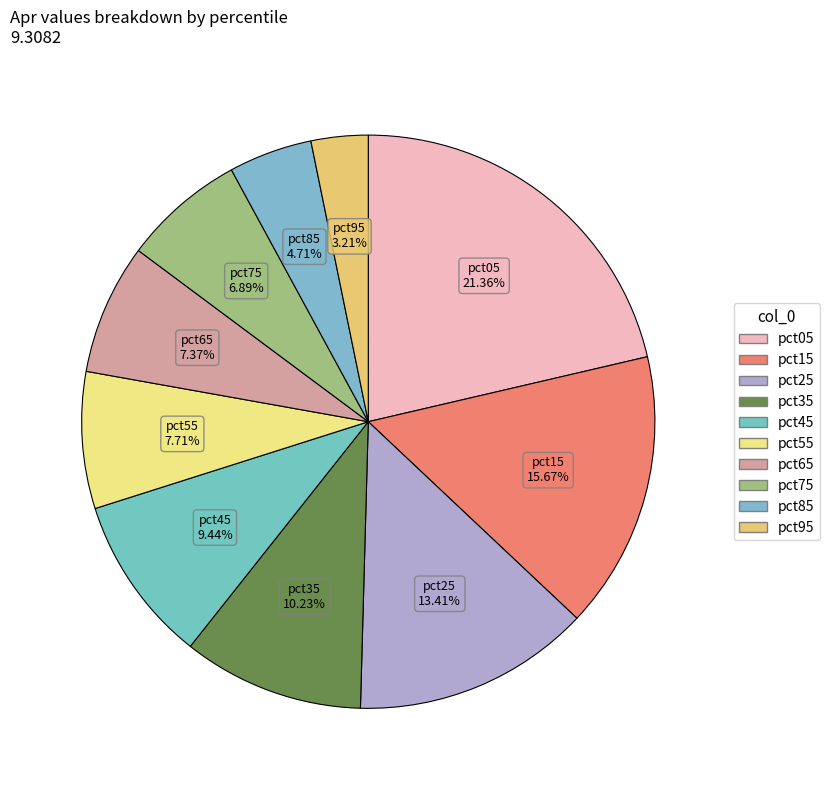

To the nearest percent, what percentage of the pie is pct25?

13%